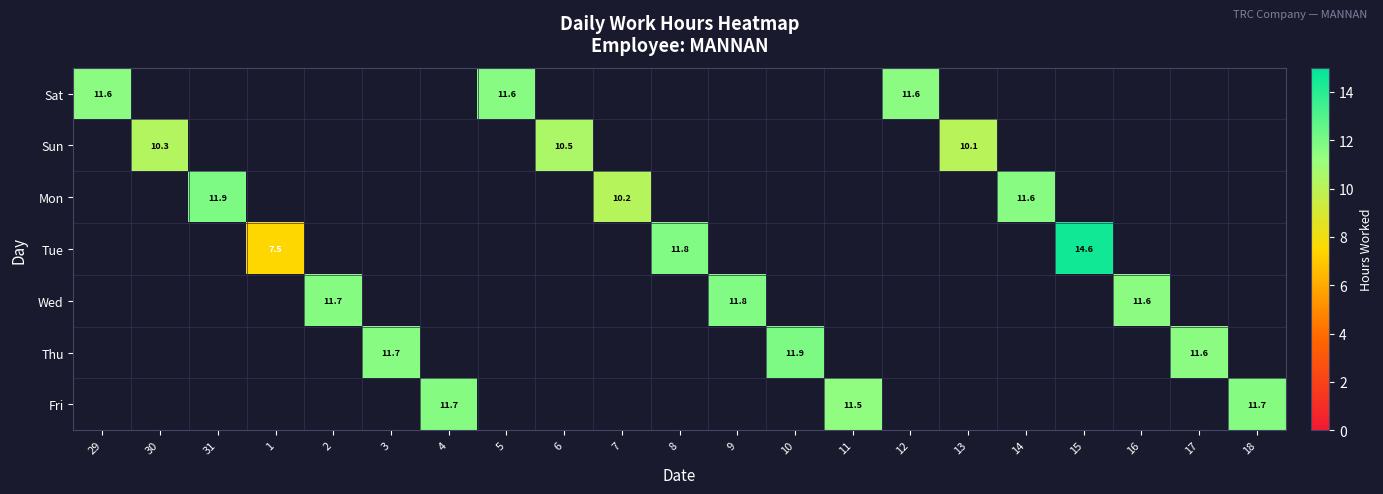

How many distinct data groups are displayed?

7